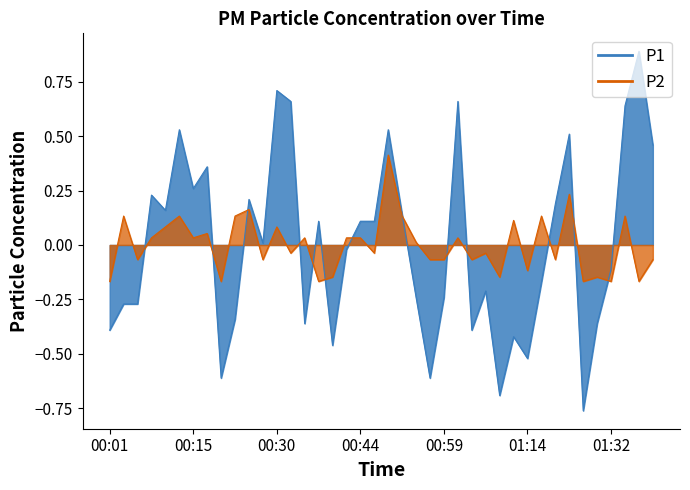

How many categories are shown in the chart?

40